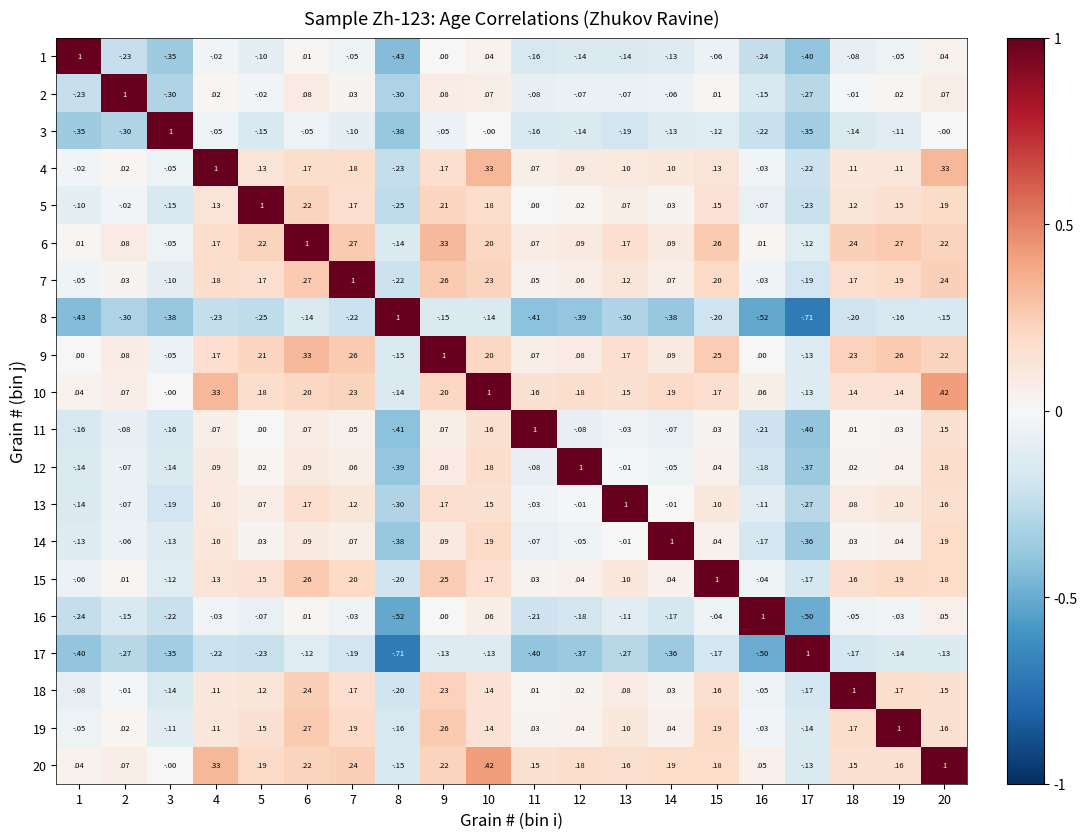

Is the value of 6 at 11 greater than the value of 17 at 8?

Yes